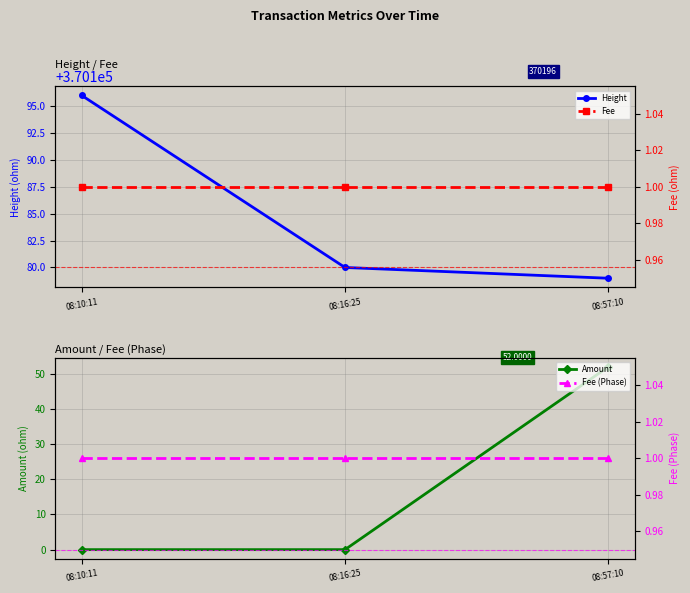

Count the number of data series in this chart.

4